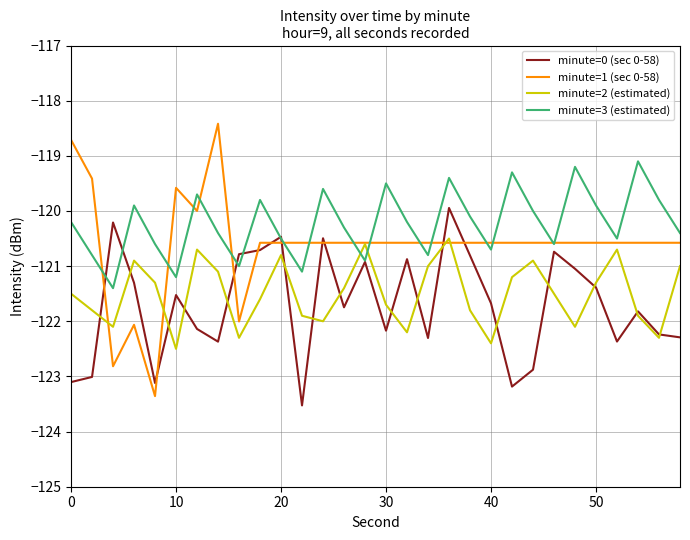

At how many categories does at least one series exceed -119?

2